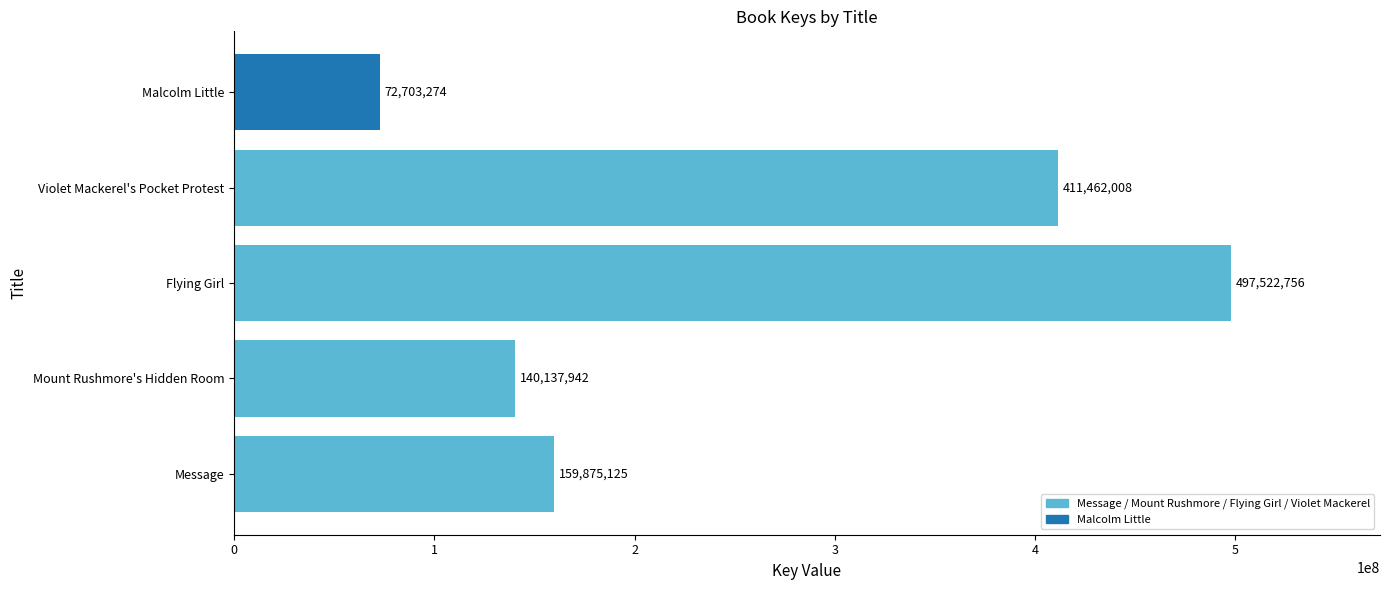

Where is the data nearest to the value 285113015?

Message